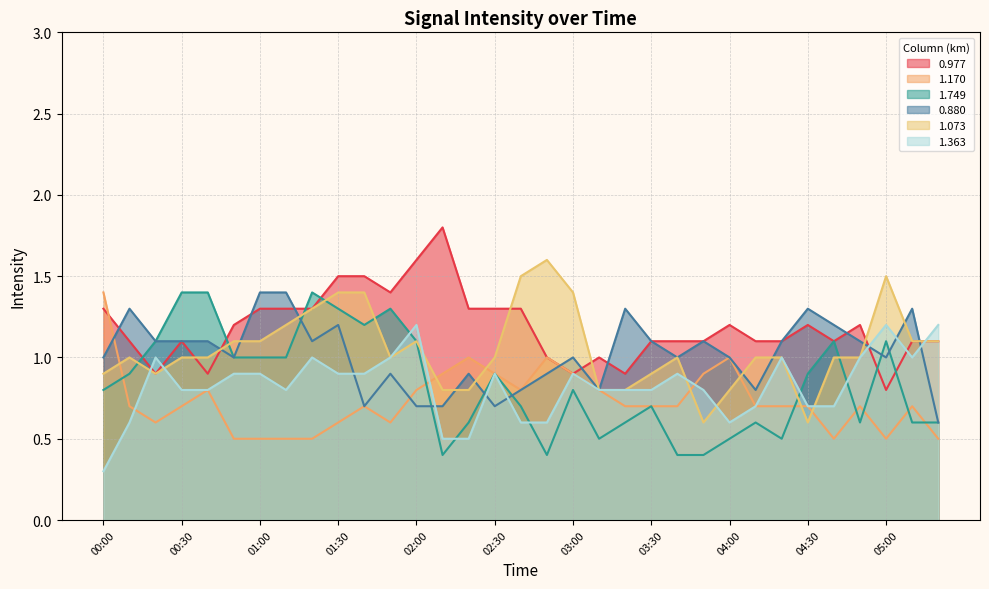

Reading right to left, transcribe all the data shown in this chart.

0.977: 1.1	1.1	0.8	1.2	1.1	1.2	1.1	1.1	1.2	1.1	1.1	1.1	0.9	1.0	0.9	1.0	1.3	1.3	1.3	1.8	1.6	1.4	1.5	1.5	1.3	1.3	1.3	1.2	0.9	1.1	0.9	1.1	1.3
1.170: 0.5	0.7	0.5	0.7	0.5	0.7	0.7	0.7	1.0	0.9	0.7	0.7	0.7	0.8	0.9	1.0	0.8	0.9	1.0	0.9	0.8	0.6	0.7	0.6	0.5	0.5	0.5	0.5	0.8	0.7	0.6	0.7	1.4
1.749: 0.6	0.6	1.1	0.6	1.1	0.9	0.5	0.6	0.5	0.4	0.4	0.7	0.6	0.5	0.8	0.4	0.7	0.9	0.6	0.4	1.1	1.3	1.2	1.3	1.4	1.0	1.0	1.0	1.4	1.4	1.1	0.9	0.8
0.880: 0.6	1.3	1.0	1.1	1.2	1.3	1.1	0.8	1.0	1.1	1.0	1.1	1.3	0.8	1.0	0.9	0.8	0.7	0.9	0.7	0.7	0.9	0.7	1.2	1.1	1.4	1.4	1.0	1.1	1.1	1.1	1.3	1.0
1.073: 1.1	1.1	1.5	1.0	1.0	0.6	1.0	1.0	0.8	0.6	1.0	0.9	0.8	0.8	1.4	1.6	1.5	1.0	0.8	0.8	1.1	1.0	1.4	1.4	1.3	1.2	1.1	1.1	1.0	1.0	0.9	1.0	0.9
1.363: 1.2	1.0	1.2	1.0	0.7	0.7	1.0	0.7	0.6	0.8	0.9	0.8	0.8	0.8	0.9	0.6	0.6	0.9	0.5	0.5	1.2	1.0	0.9	0.9	1.0	0.8	0.9	0.9	0.8	0.8	1.0	0.6	0.3